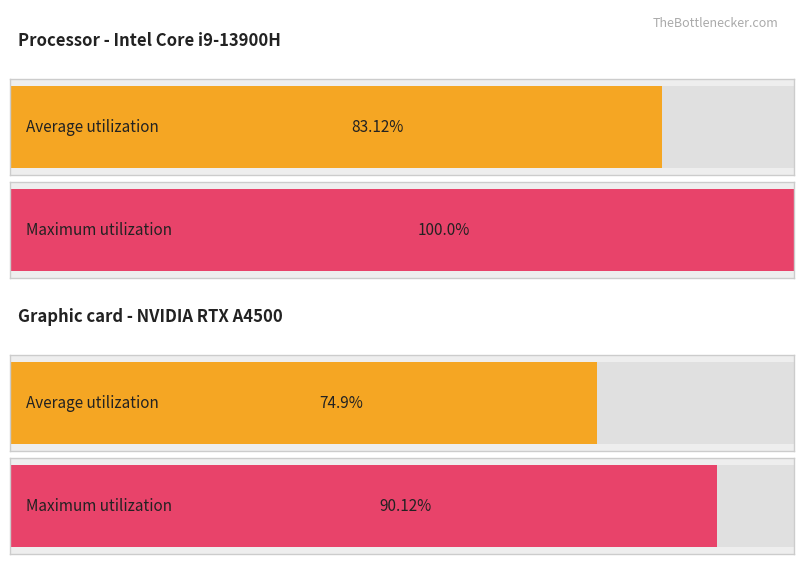

What is the maximum value for Average utilization?

83.1